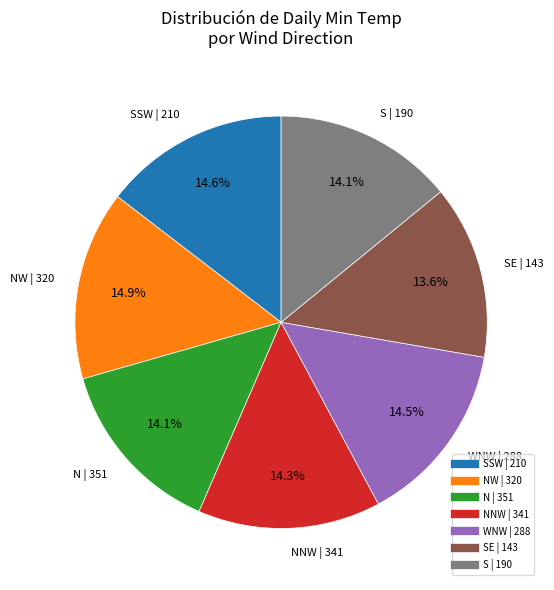

How many slices are in this pie chart?

7